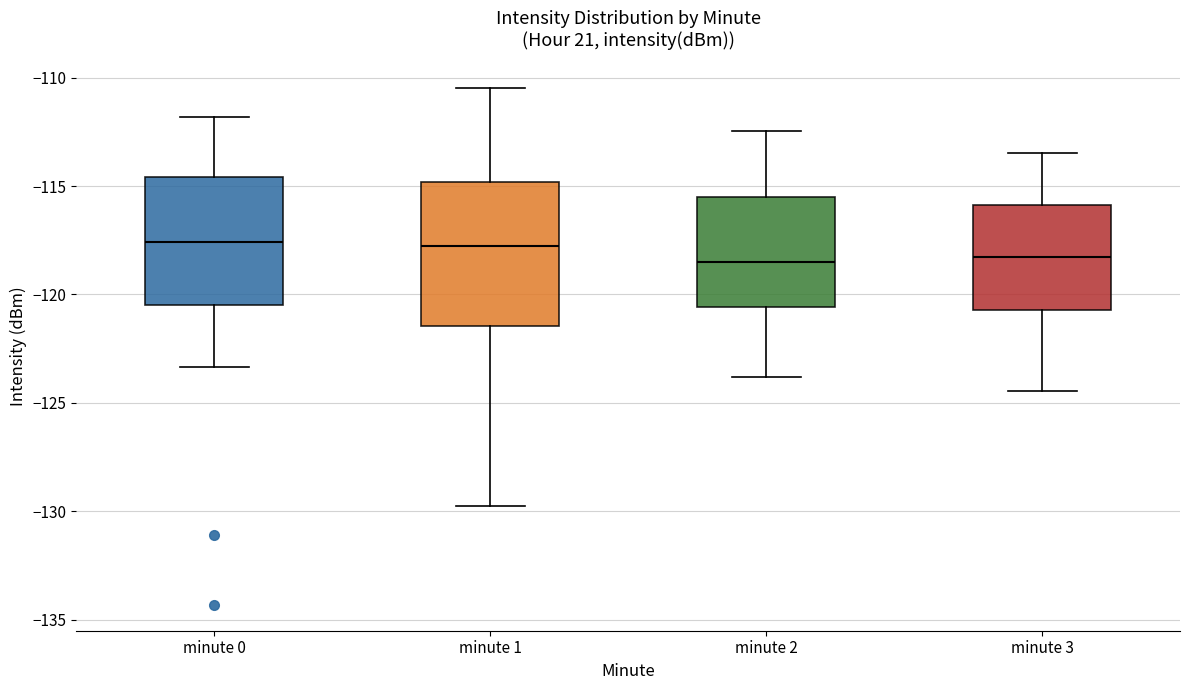

Where does the lower whisker of the box for minute 1 end on the y-axis? The values are not printed on the chart, so give them approximately, as read against the axis.

-129.5